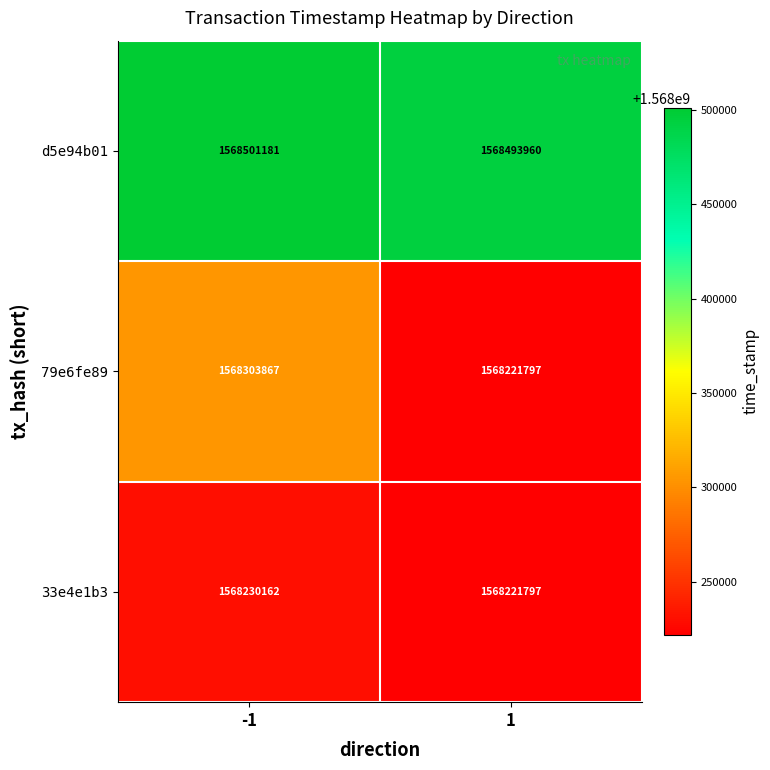

How many distinct data groups are displayed?

3